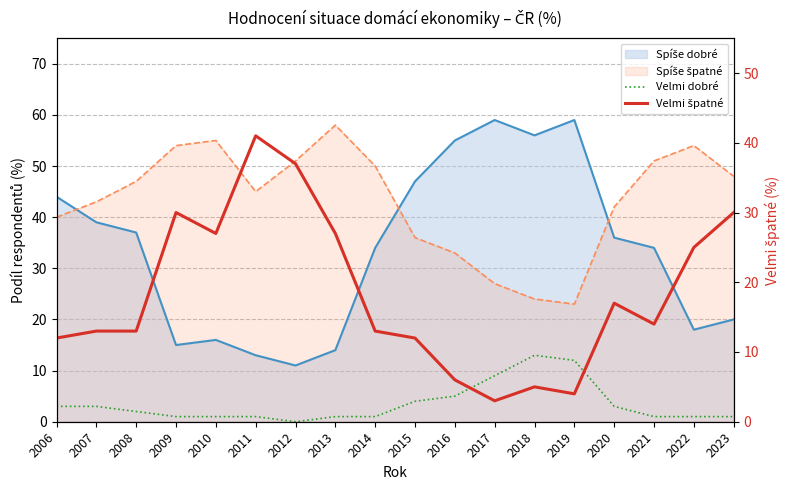

At which category does Velmi dobré reach its first local valley?

2012